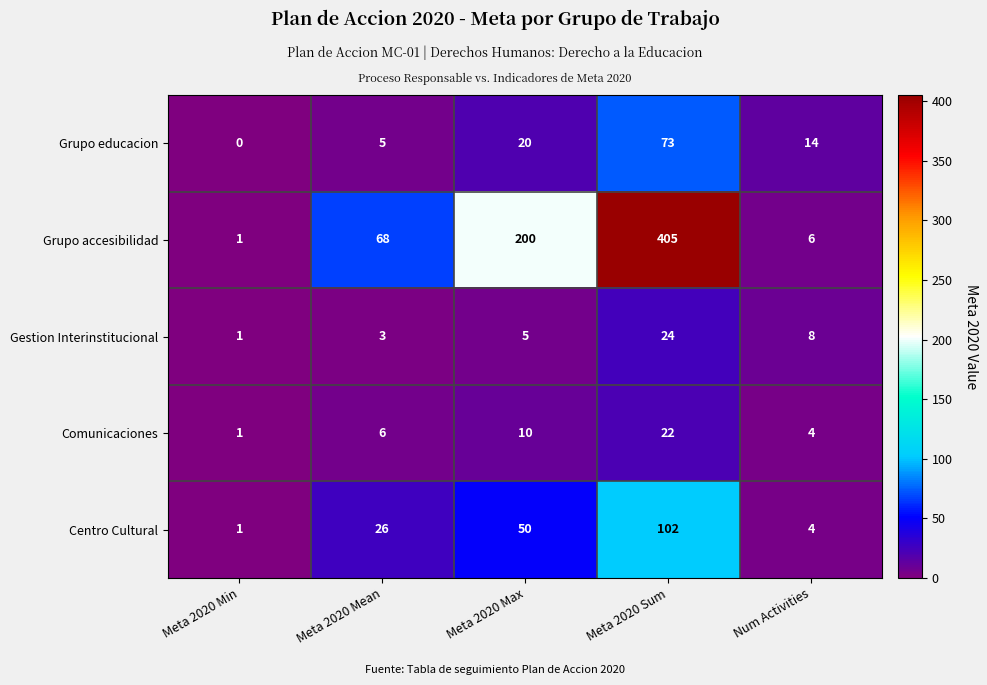

What is the difference between the second highest and minimum values in the Gestion Interinstitucional series?

7